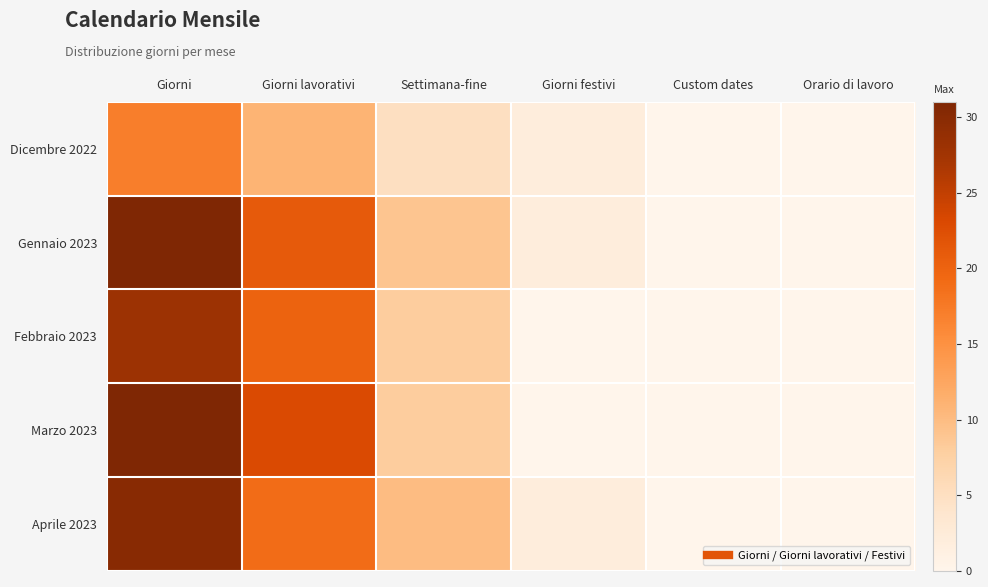

Reading right to left, list all the values displayed in this chart.

Dicembre 2022: Orario di lavoro=0	Custom dates=0	Giorni festivi=2	Settimana-fine=5	Giorni lavorativi=11	Giorni=17
Gennaio 2023: Orario di lavoro=0	Custom dates=0	Giorni festivi=2	Settimana-fine=9	Giorni lavorativi=21	Giorni=31
Febbraio 2023: Orario di lavoro=0	Custom dates=0	Giorni festivi=0	Settimana-fine=8	Giorni lavorativi=20	Giorni=28
Marzo 2023: Orario di lavoro=0	Custom dates=0	Giorni festivi=0	Settimana-fine=8	Giorni lavorativi=23	Giorni=31
Aprile 2023: Orario di lavoro=0	Custom dates=0	Giorni festivi=2	Settimana-fine=10	Giorni lavorativi=19	Giorni=30